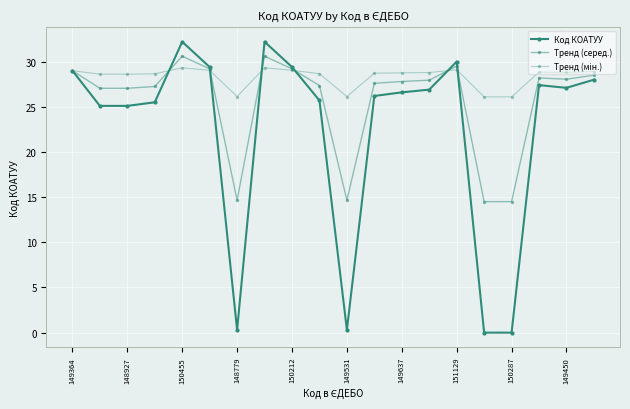

List the series in order of their overall mean, highest first.

Тренд (мін.), Тренд (серед.), Код КОАТУУ